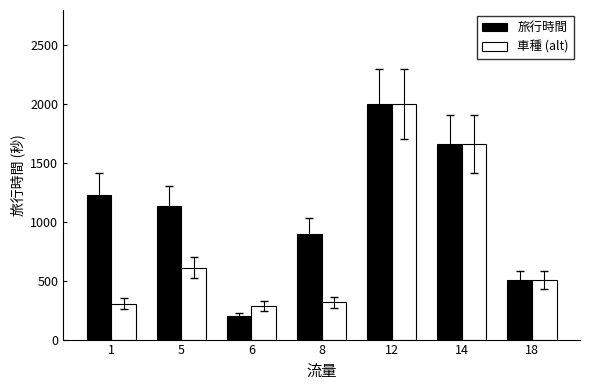

Read the 旅行時間 value at 12.

1998